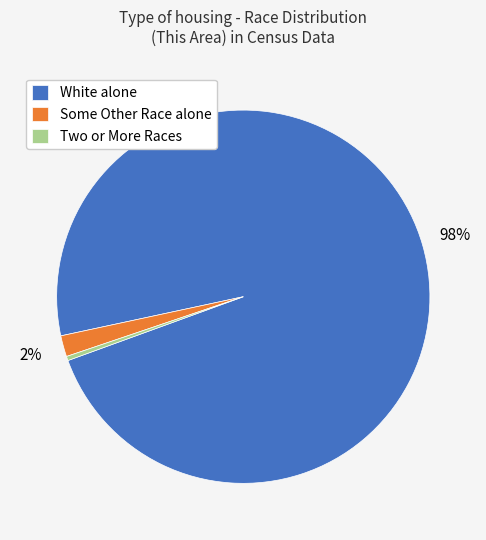

What is the largest slice in the pie chart?

White alone